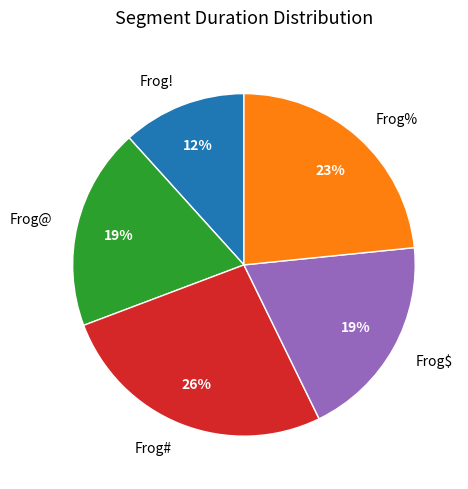

What is the largest slice in the pie chart?

Frog#